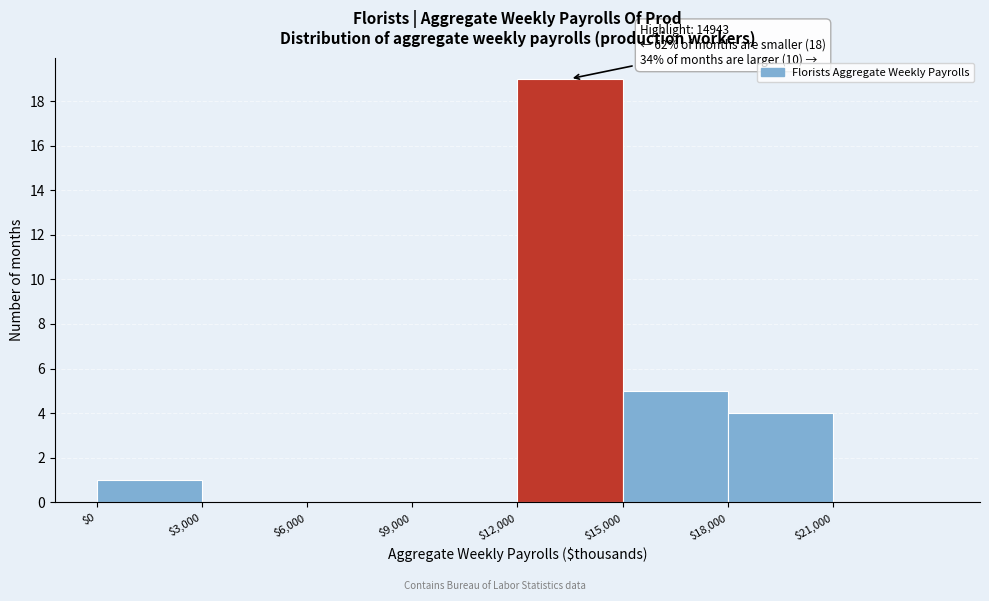

Over which range of the x-axis is the bar tallest?

12000 to 15000